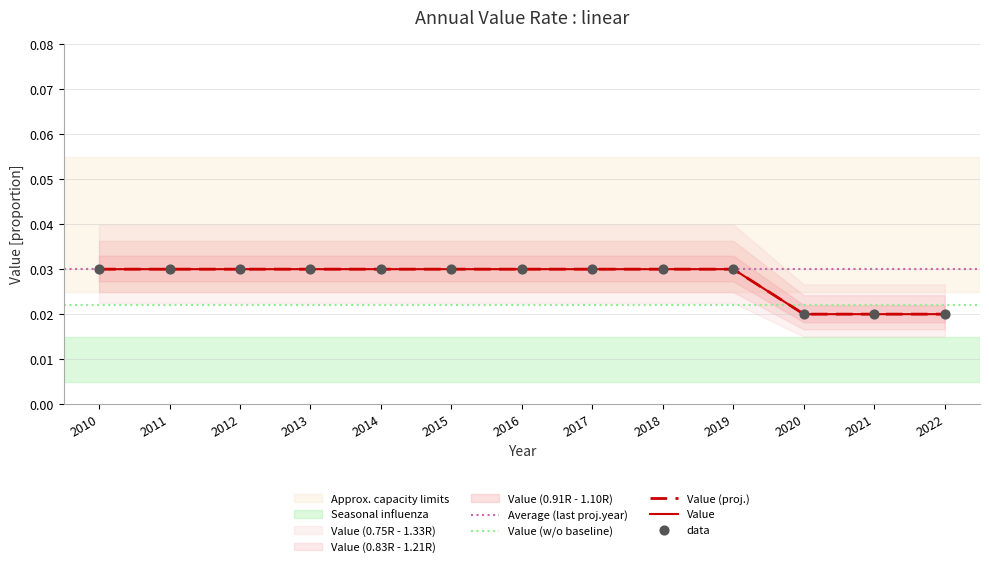

Which has a higher value, 2014 or 2021?

2014